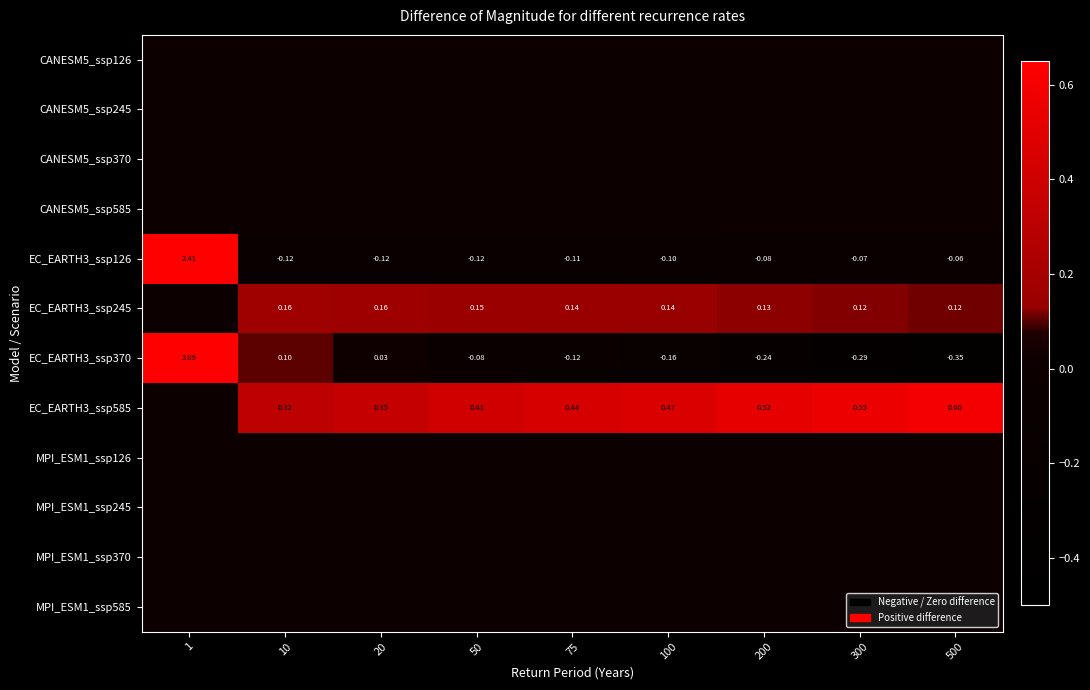

At which category is the sum across all series the highest?

1